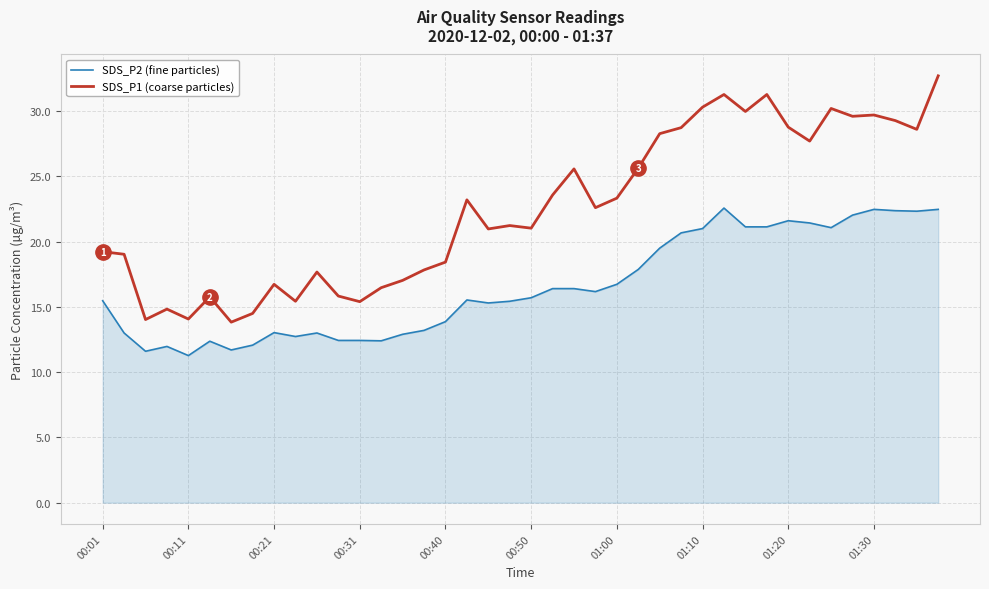

List the series in order of their overall mean, lowest first.

SDS_P2 (fine particles), SDS_P1 (coarse particles)